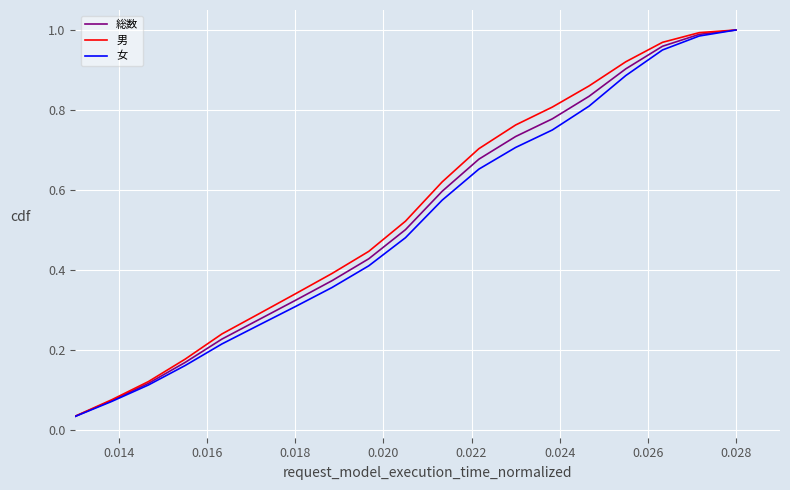

What is the difference between the maximum and minimum values in the 総数 series?

1.0